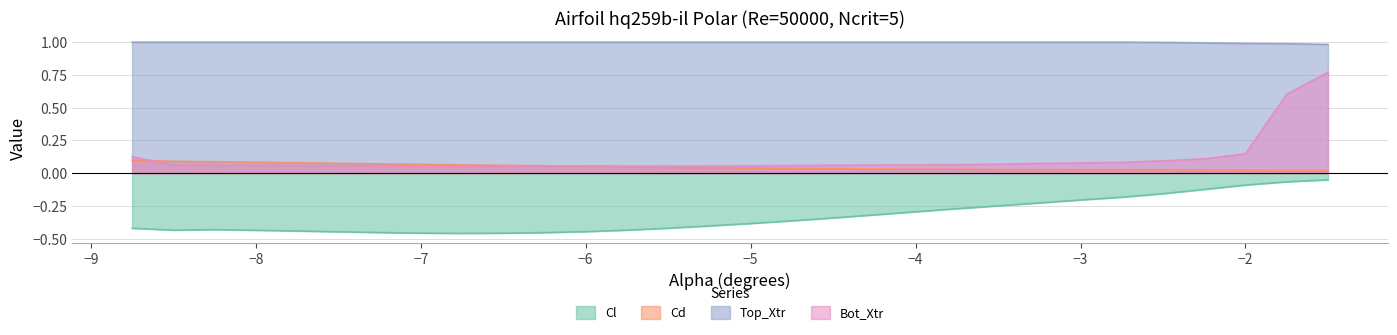

Which has a higher value, -4.5 or -6.0?

-4.5